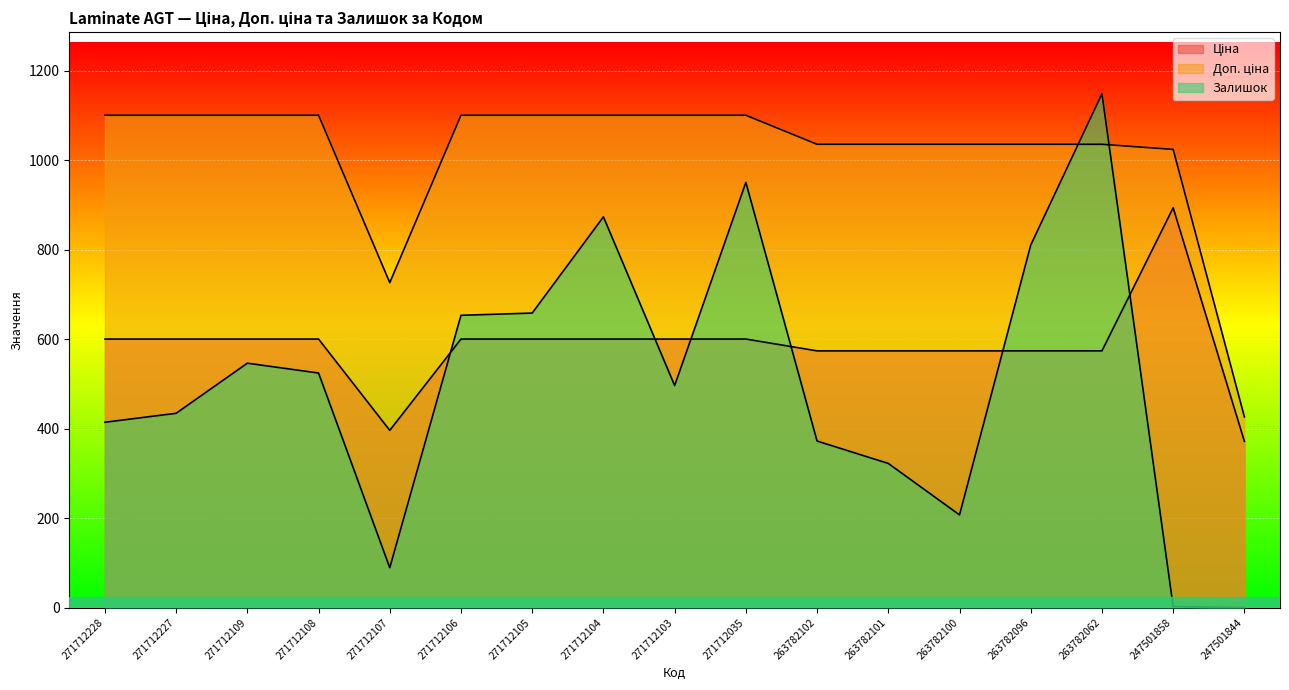

Where is Ціна nearest to the value 632?

271712228